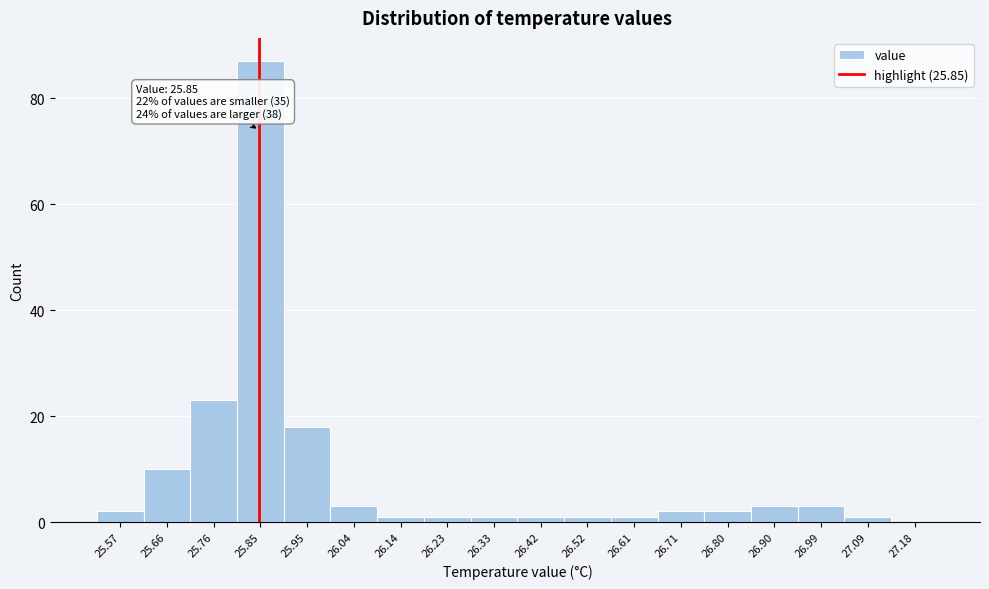

Which range on the x-axis has the tallest bar?

25.805 to 25.900